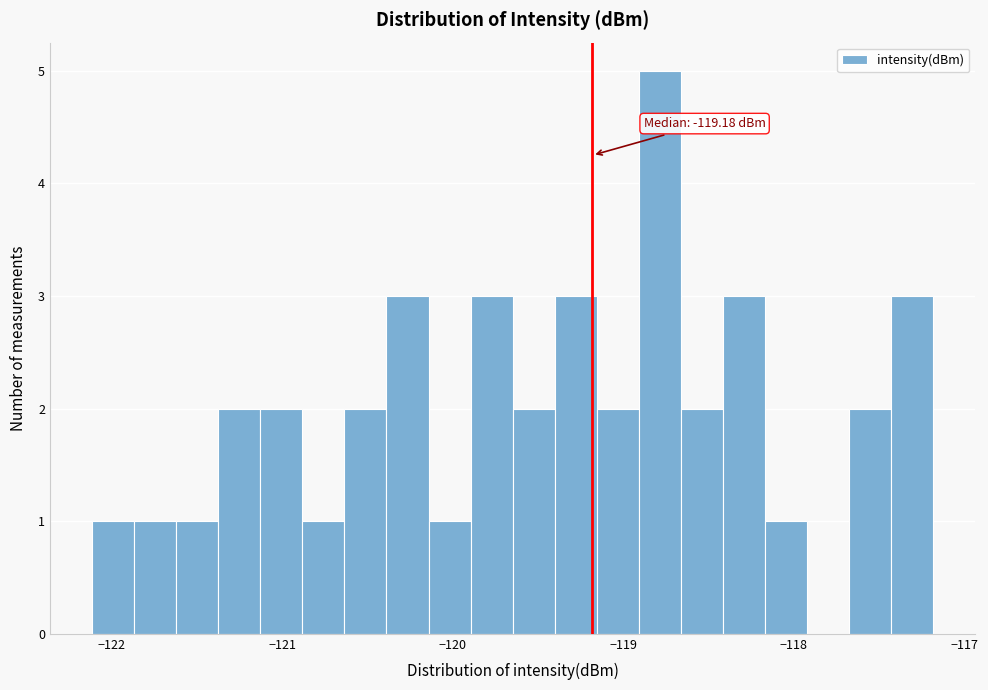

Around what value on the x-axis is the tallest bar? Give the approximate position of its centre, as read against the axis.

-118.8